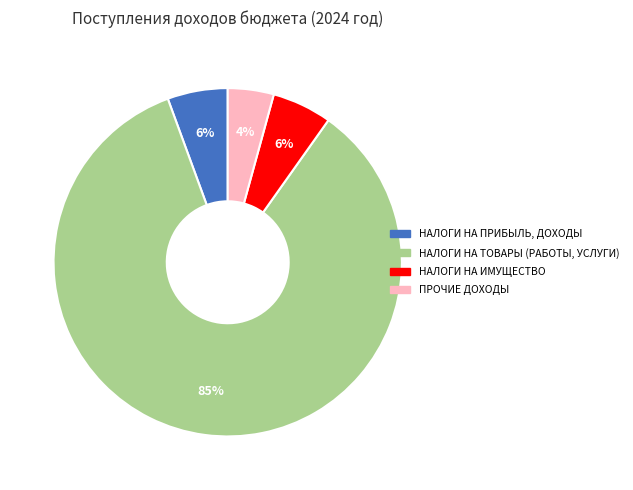

Does ПРОЧИЕ ДОХОДЫ account for over 50% of the chart?

No